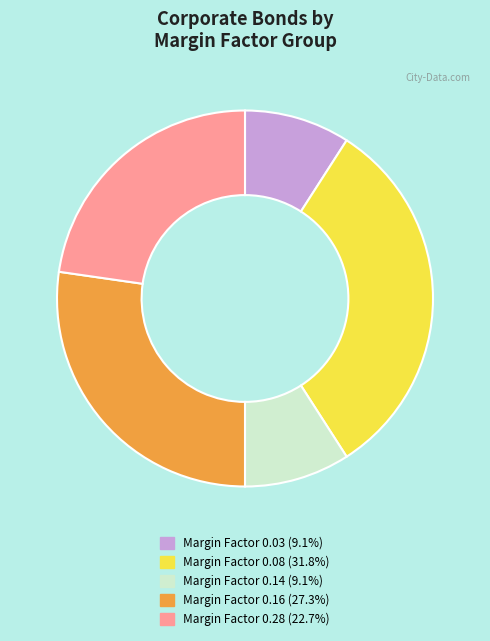

Approximately how many times larger is the value at Margin Factor 0.03 (9.1%) compared to Margin Factor 0.16 (27.3%)?

0.3